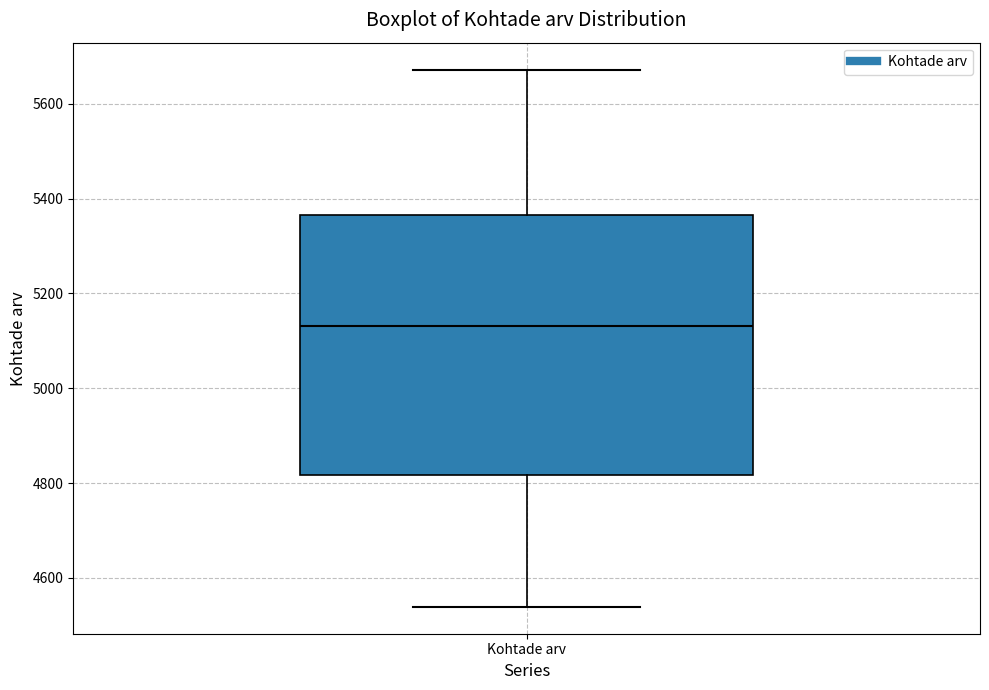

Transcribe this box plot: give where the median line is, the range the box spans, and where the two whiskers end, as read against the y-axis. The values are not printed on the chart, so give them approximately, as read against the axis.

median 5140, box 4820 to 5360, whiskers 4540 to 5680